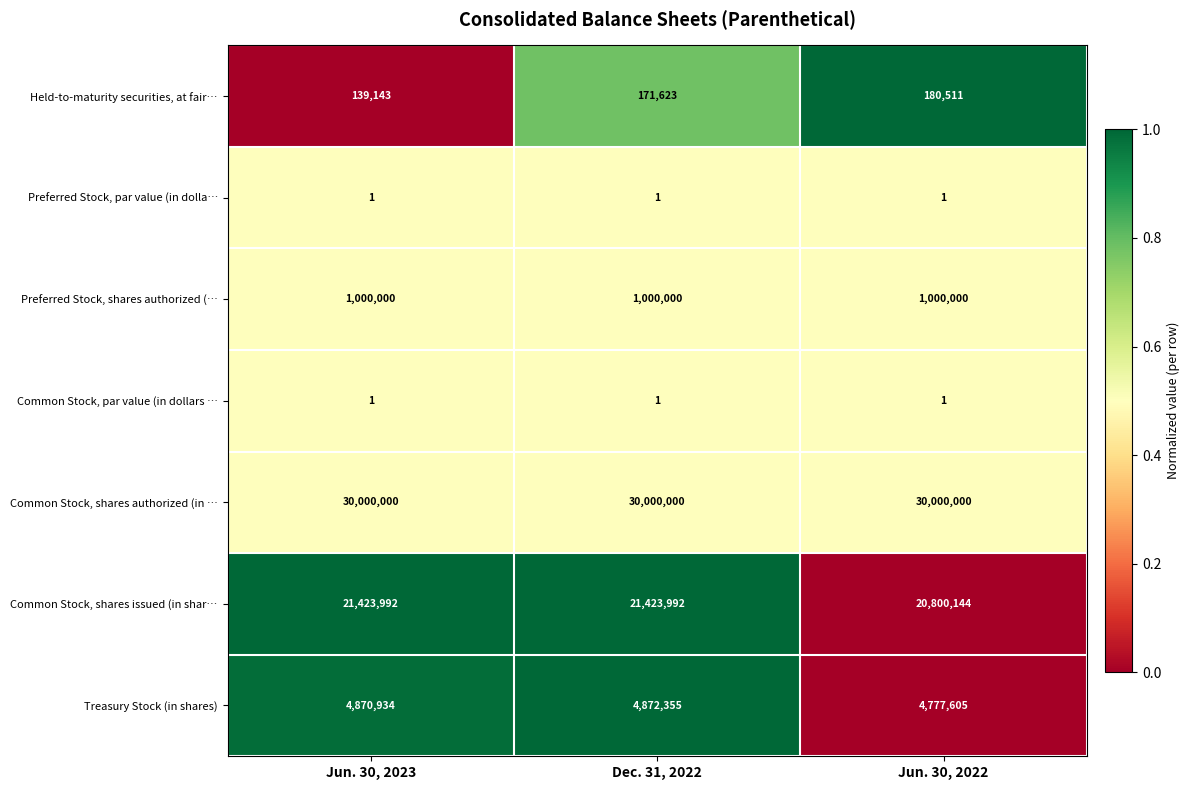

The value of Preferred Stock, shares authorized (… at Dec. 31, 2022 is 1320855. True or false?

False